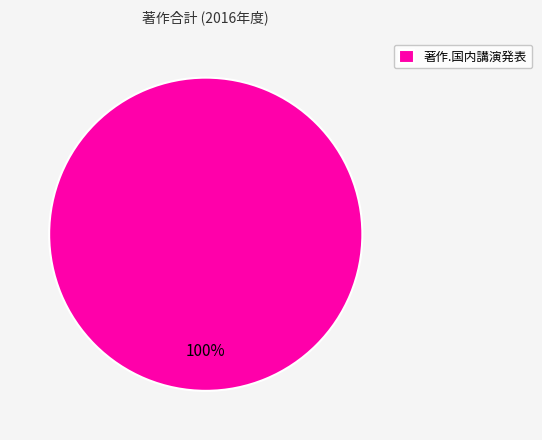

The 著作.国内講演発表 slice represents 100% of the pie. True or false?

True